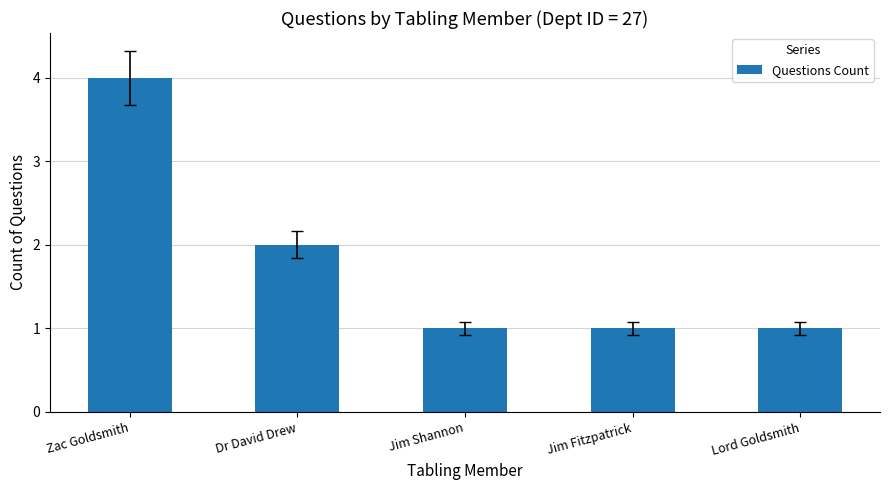

What is the value of the 4th bar from the left?

1